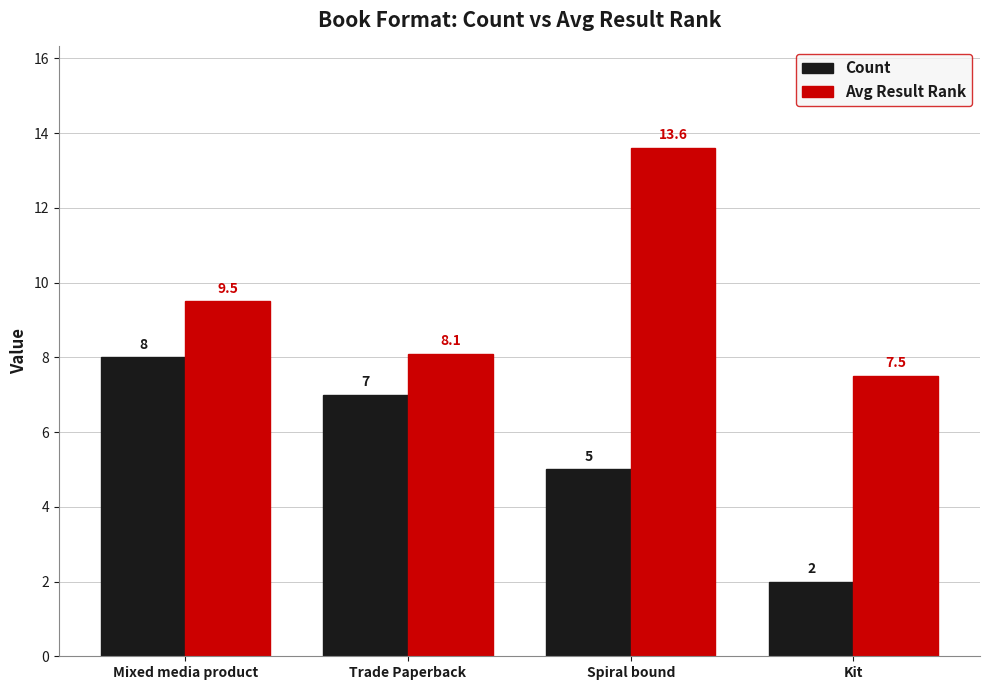

At which label does Count reach its minimum?

Kit